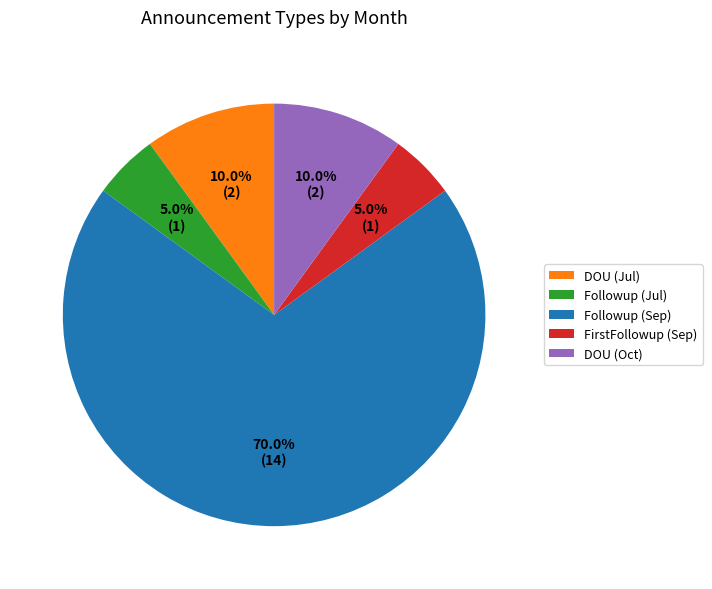

Which slice represents more than half of the pie?

Followup (Sep)